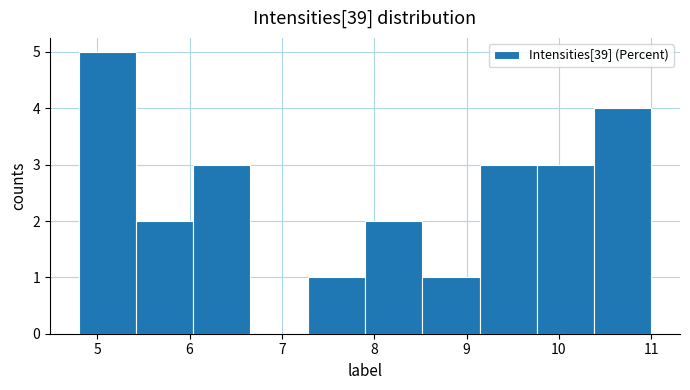

Reading left to right, transcribe this chart: for each bar, give the range it covers on the x-axis and its height. Neither the bar edges nor the heights are printed on the chart, so give them approximately, as read against the axes.

4.80 to 5.42: 5
5.42 to 6.04: 2
6.04 to 6.66: 3
6.66 to 7.28: 0
7.28 to 7.90: 1
7.90 to 8.52: 2
8.52 to 9.14: 1
9.14 to 9.76: 3
9.76 to 10.38: 3
10.38 to 11.00: 4